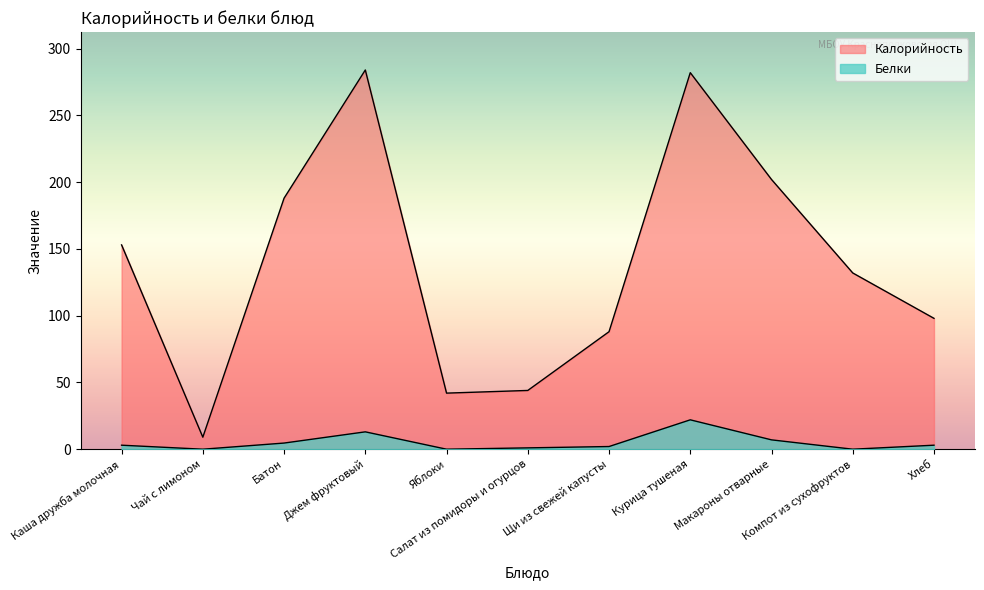

Where is Белки nearest to the value 11?

Джем фруктовый